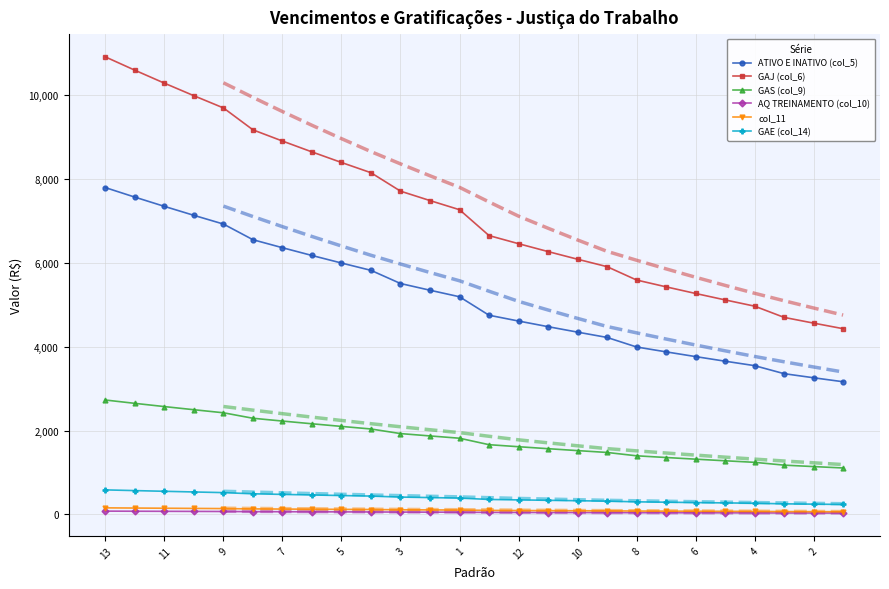

True or false: GAJ (col_6) and ATIVO E INATIVO (col_5) cross at least once.

False